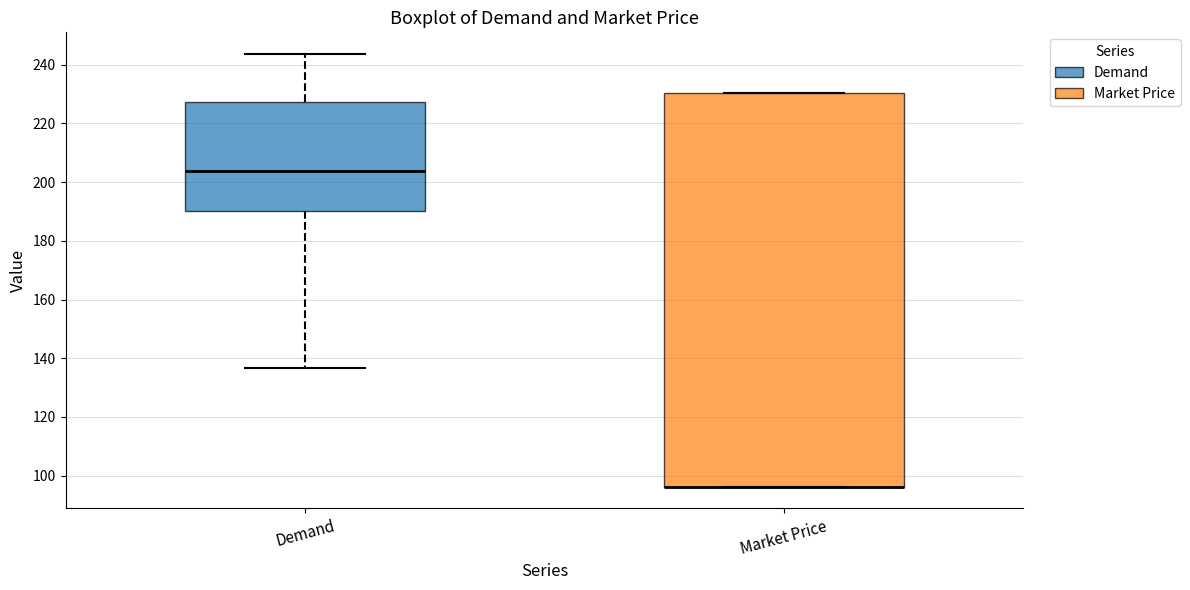

Comparing the boxes themselves (not the whiskers), which one is the tallest?

Market Price